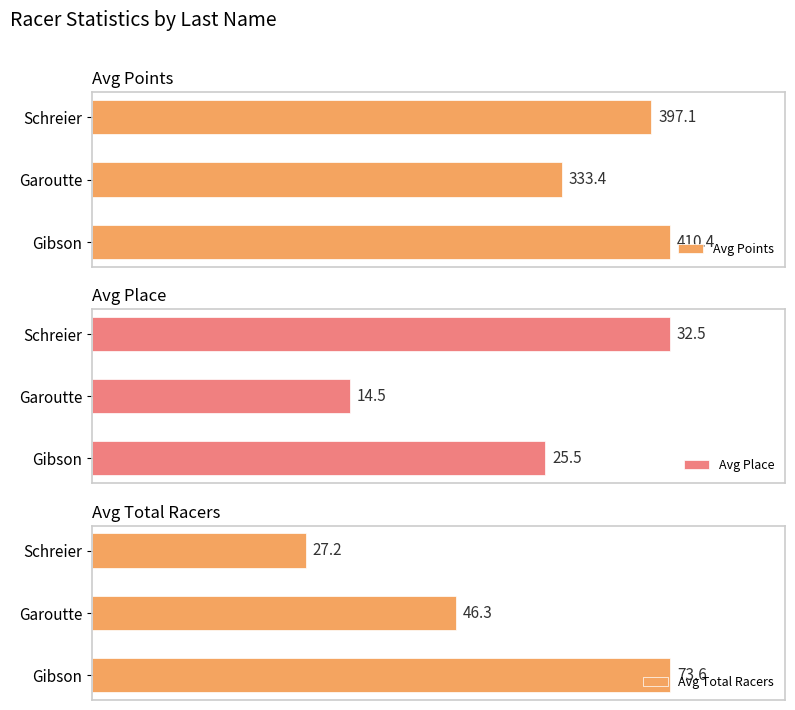

At which label is Avg Place closest to 23?

Gibson